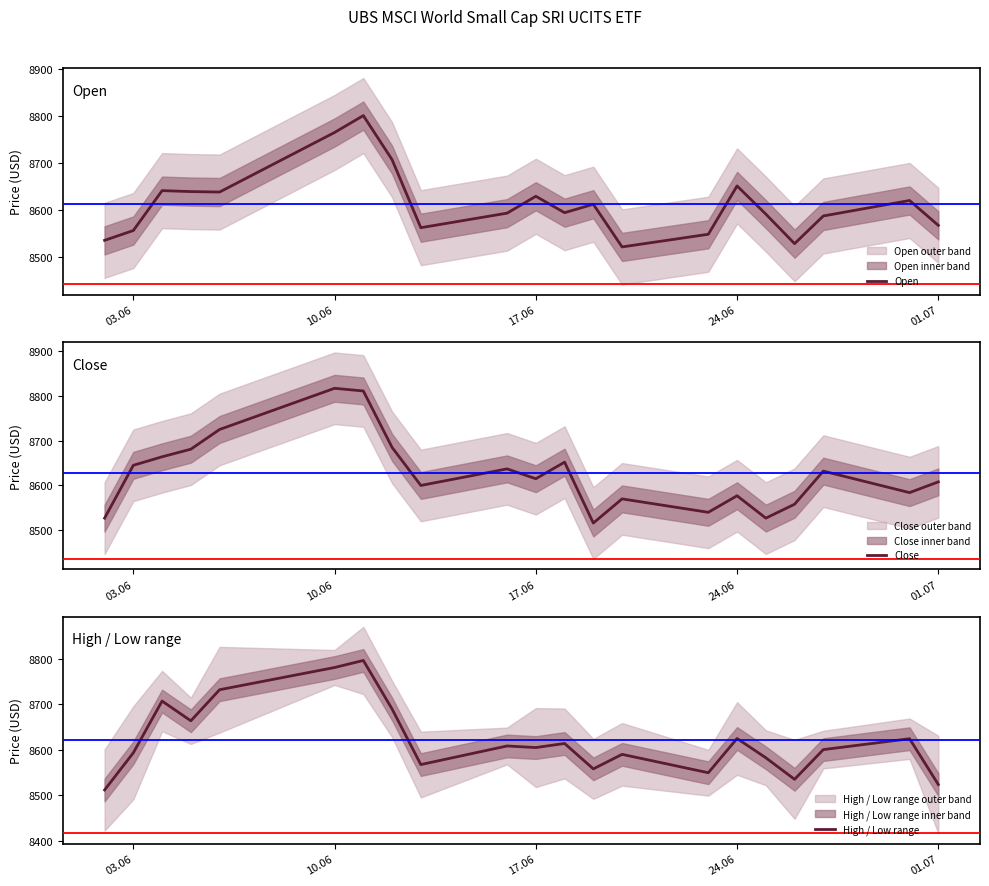

How many lines are shown in the chart?

3